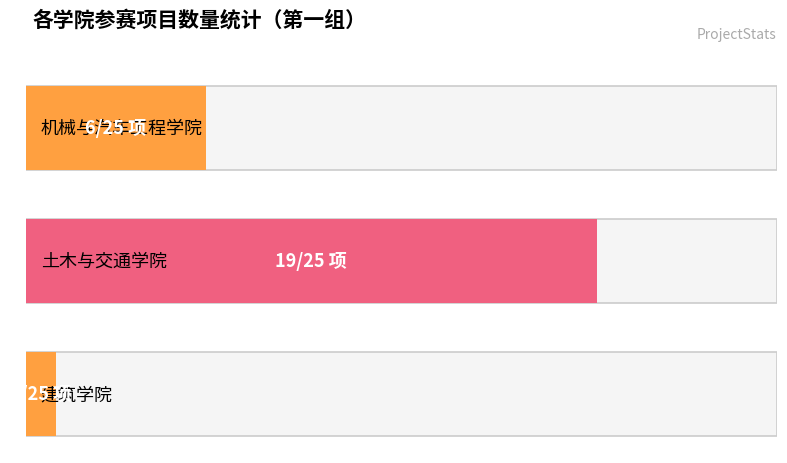

What is the maximum value shown in the chart?

19